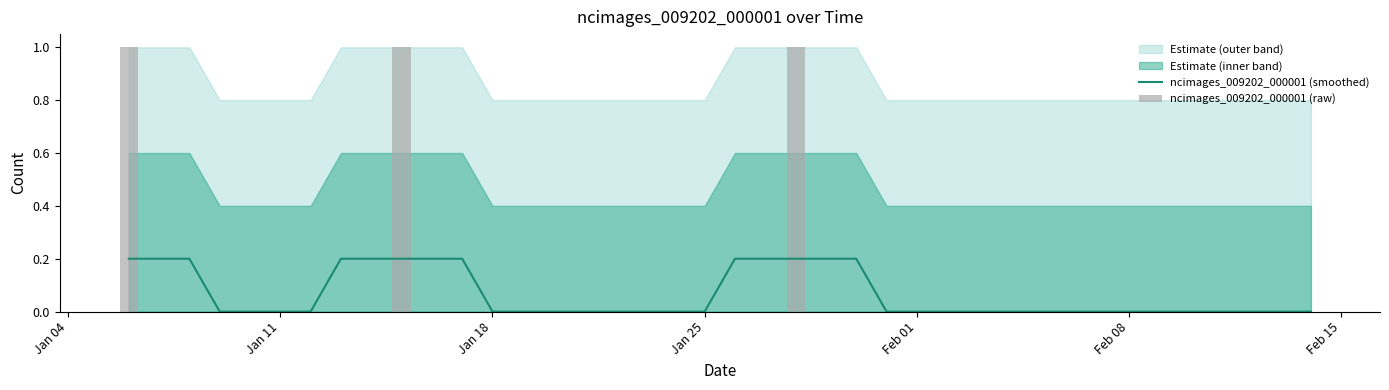

What is the difference between the second highest and minimum values in the ncimages_009202_000001 (smoothed) series?

0.2